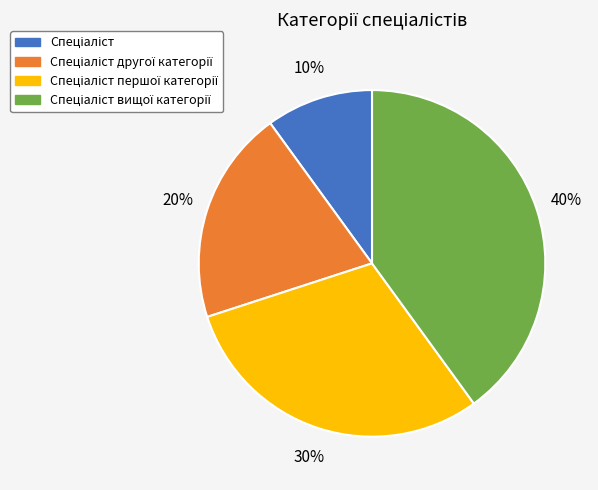

To the nearest percent, what is the average slice percentage?

25%